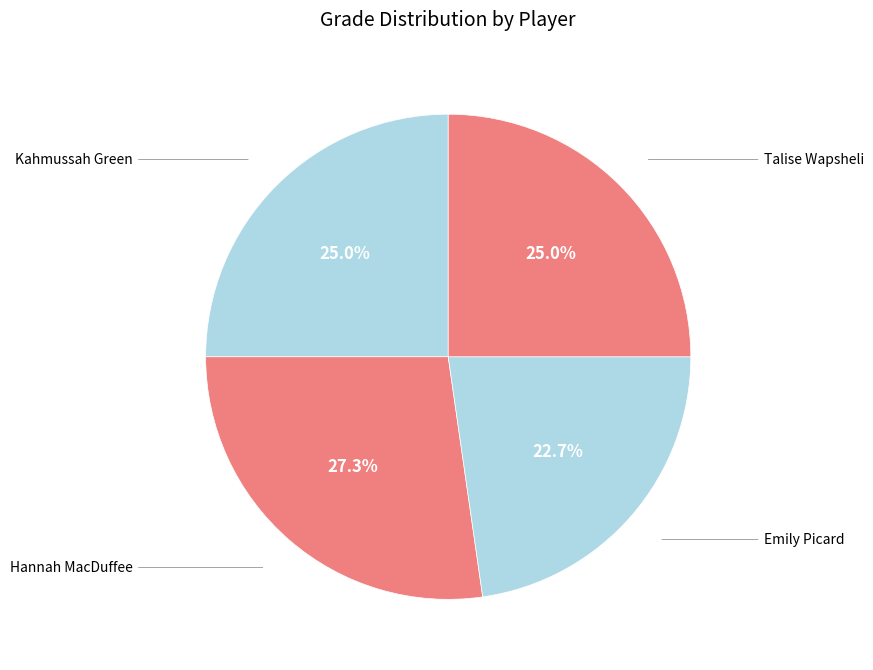

To the nearest percent, what is the difference between the largest and smallest slice percentages?

5%